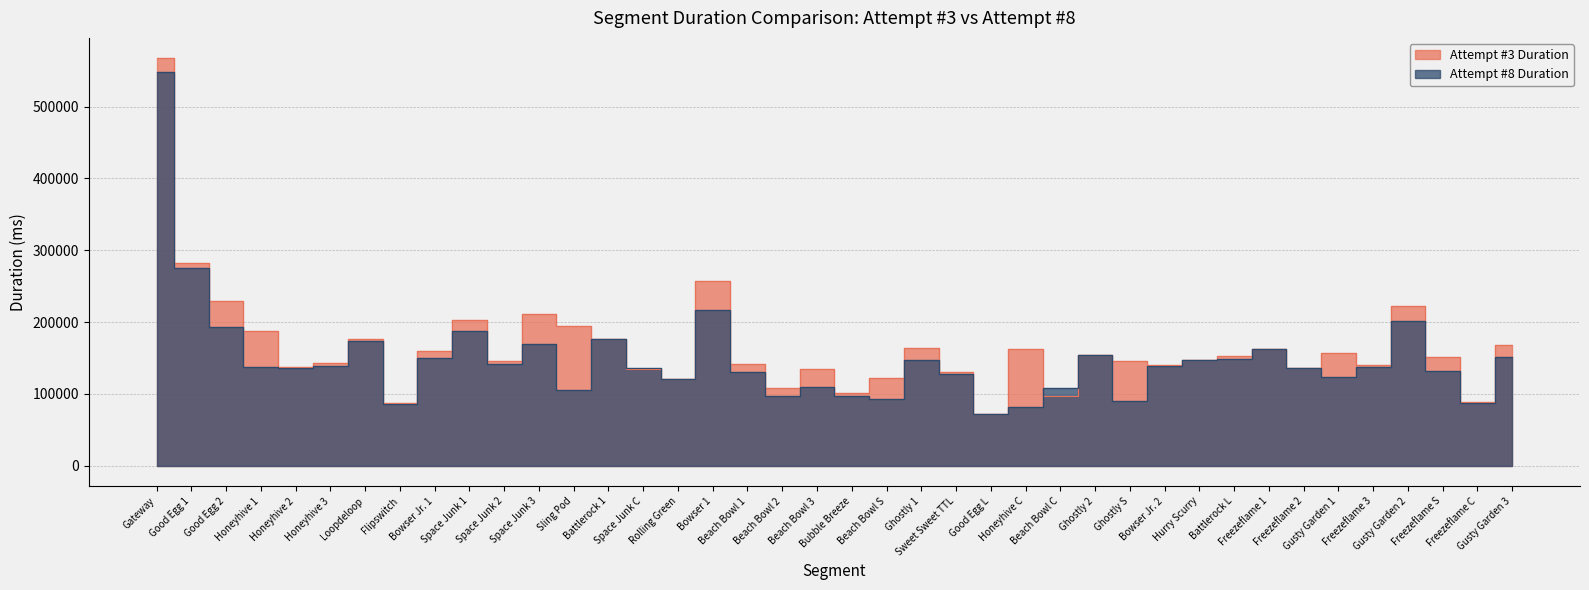

Read the Attempt #8 Duration value at Beach Bowl 3, to the nearest 10.

109460